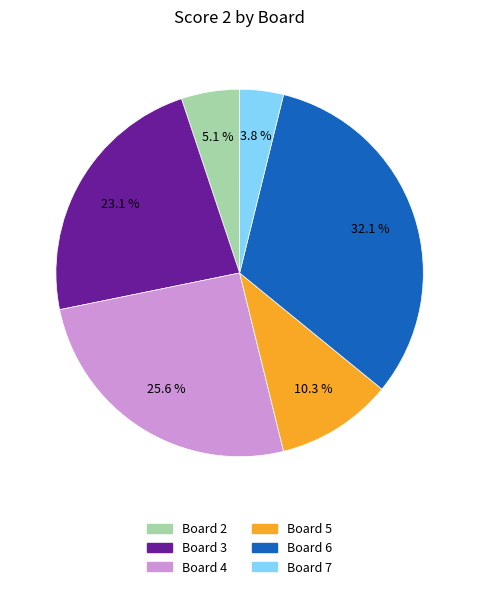

To the nearest percent, what is the difference between the largest and smallest slice percentages?

28%